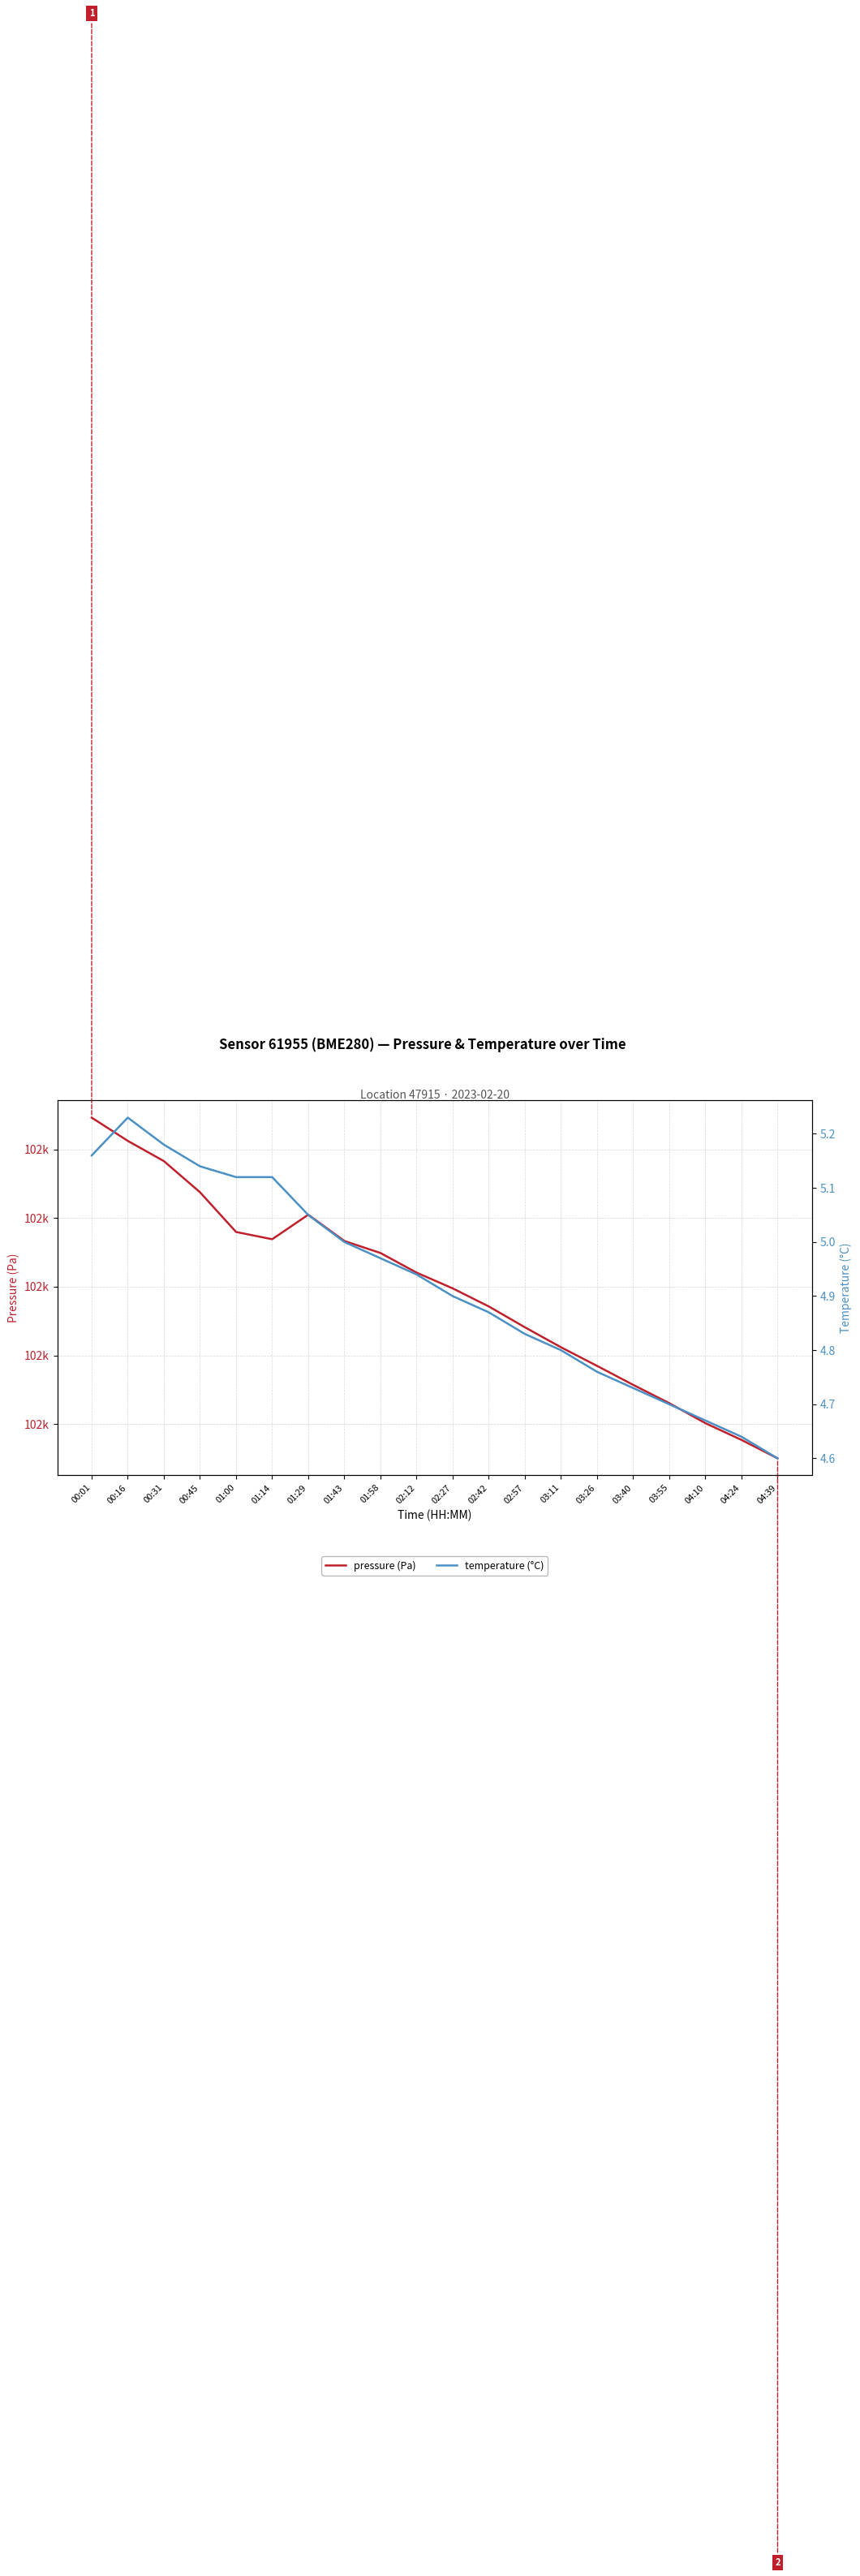

Rank the categories by pressure (Pa) value from highest to lowest.

00:01, 00:16, 00:31, 00:45, 01:29, 01:00, 01:14, 01:43, 01:58, 02:12, 02:27, 02:42, 02:57, 03:11, 03:26, 03:40, 03:55, 04:10, 04:24, 04:39